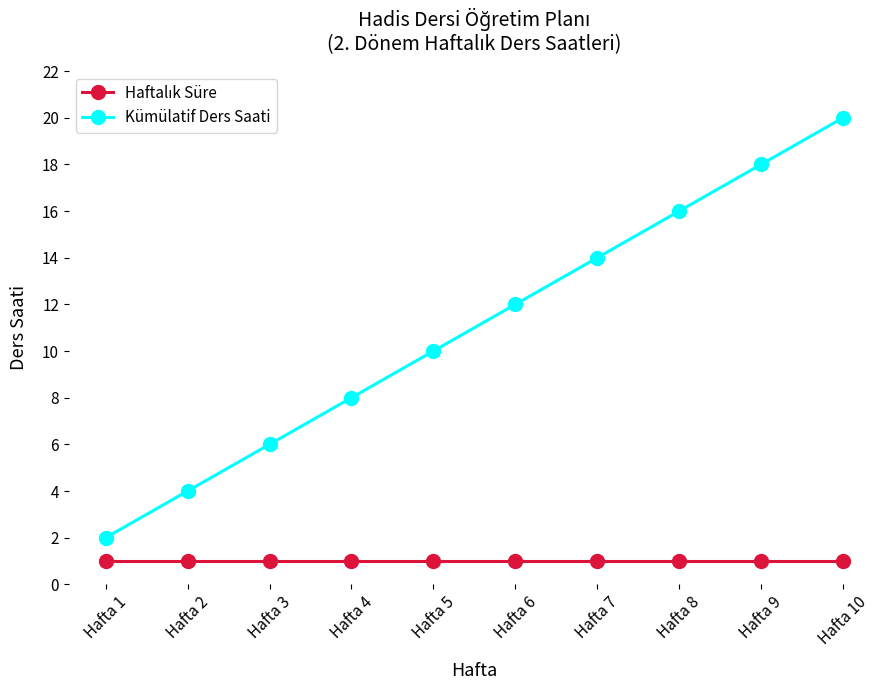

Which series has the largest total across all categories?

Kümülatif Ders Saati